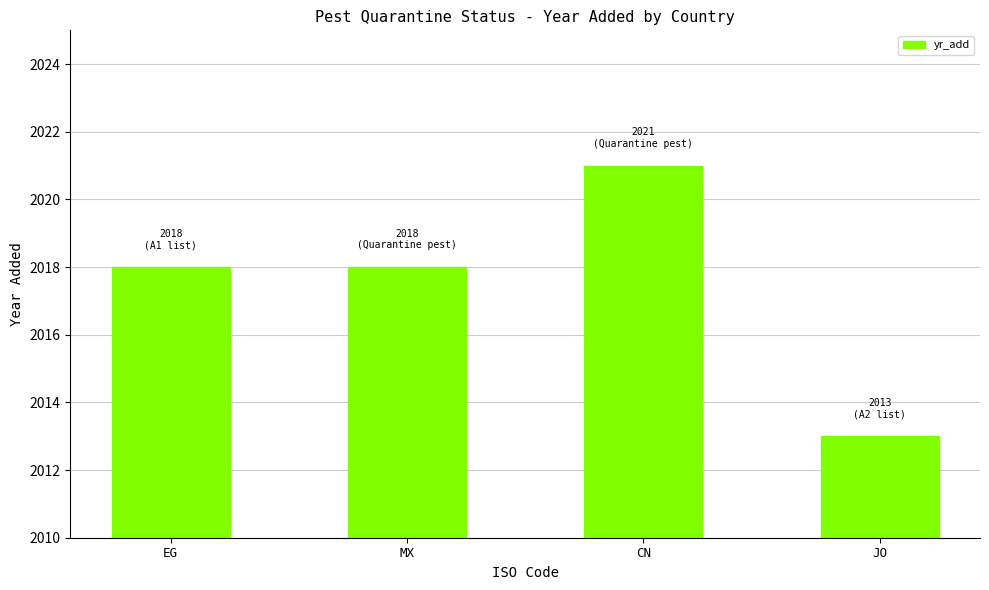

At which category does the chart reach its minimum across all series?

JO